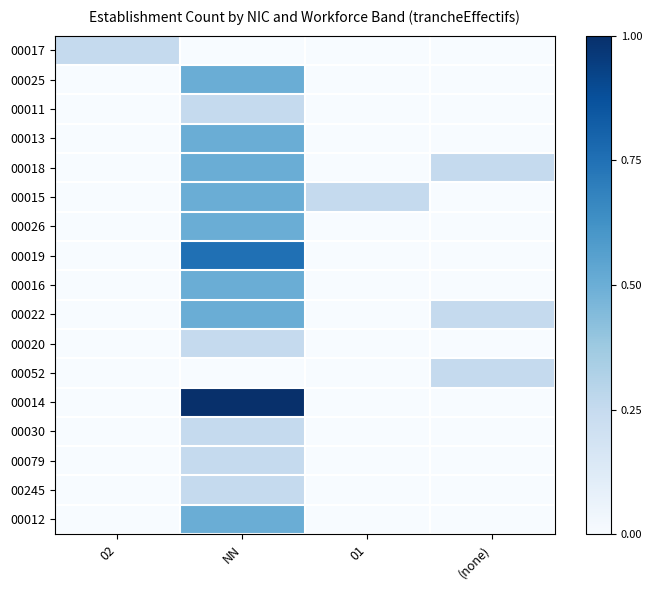

Which category has the highest value across all series?

NN